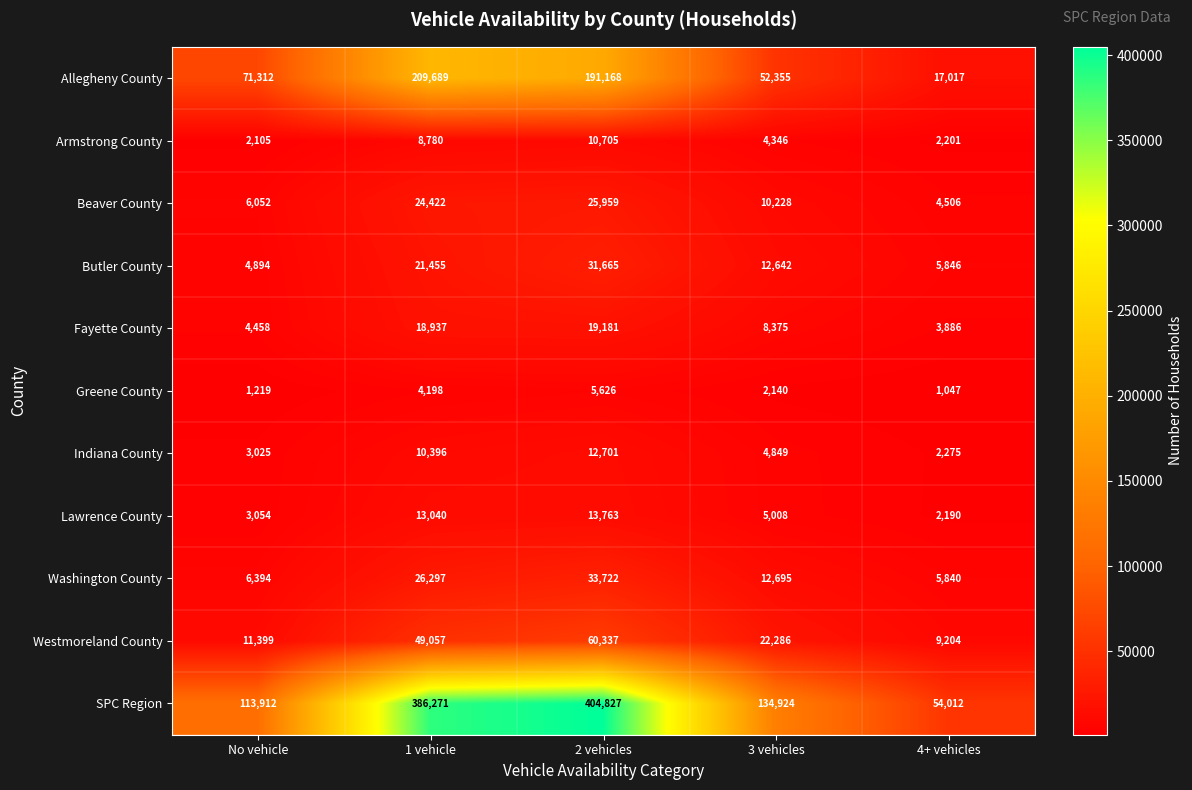

Rank the series at 1 vehicle from lowest to highest value.

Greene County, Armstrong County, Indiana County, Lawrence County, Fayette County, Butler County, Beaver County, Washington County, Westmoreland County, Allegheny County, SPC Region